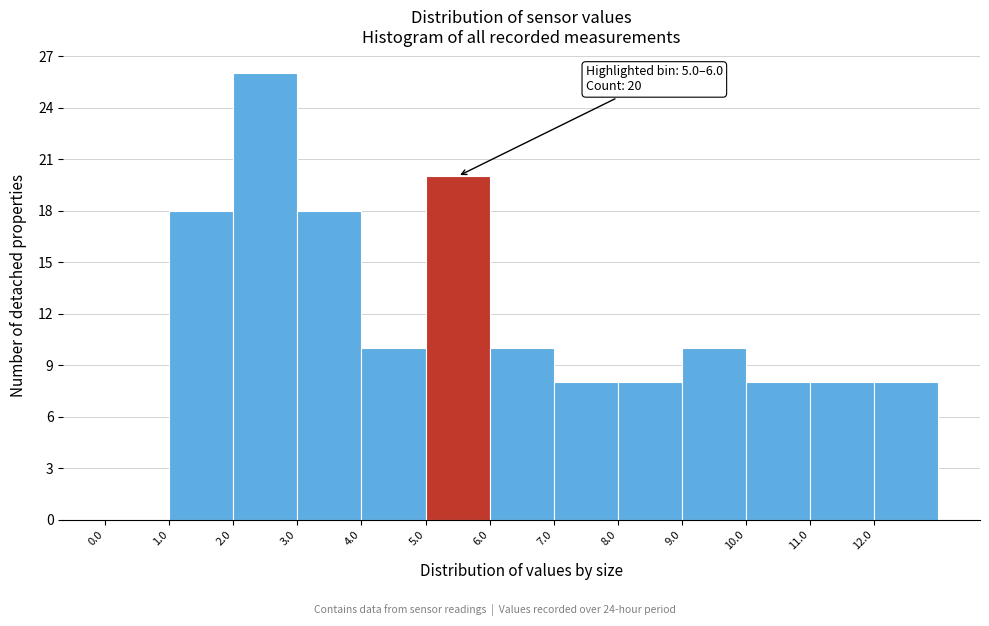

Which range on the x-axis has the tallest bar?

2 to 3